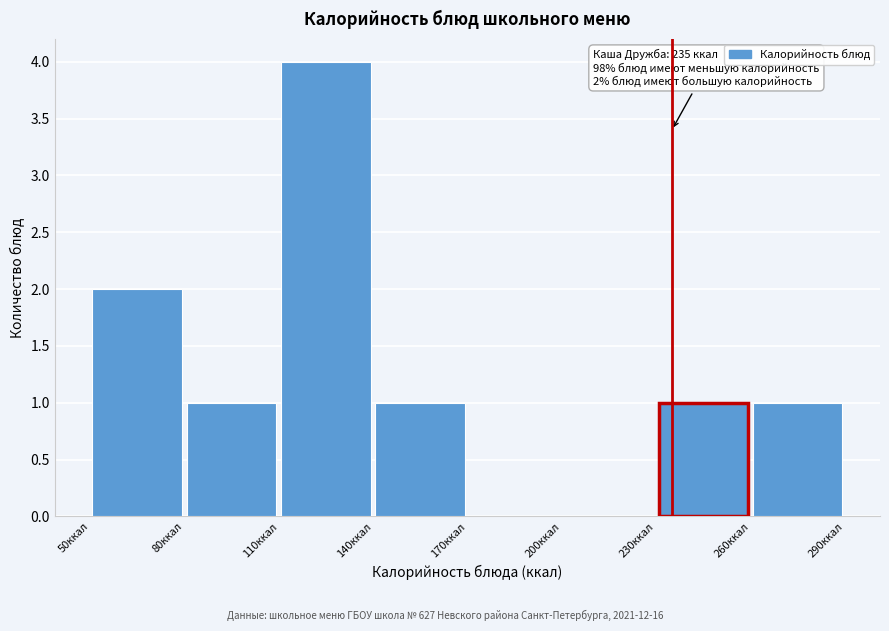

Which range on the x-axis has the tallest bar?

110 to 140